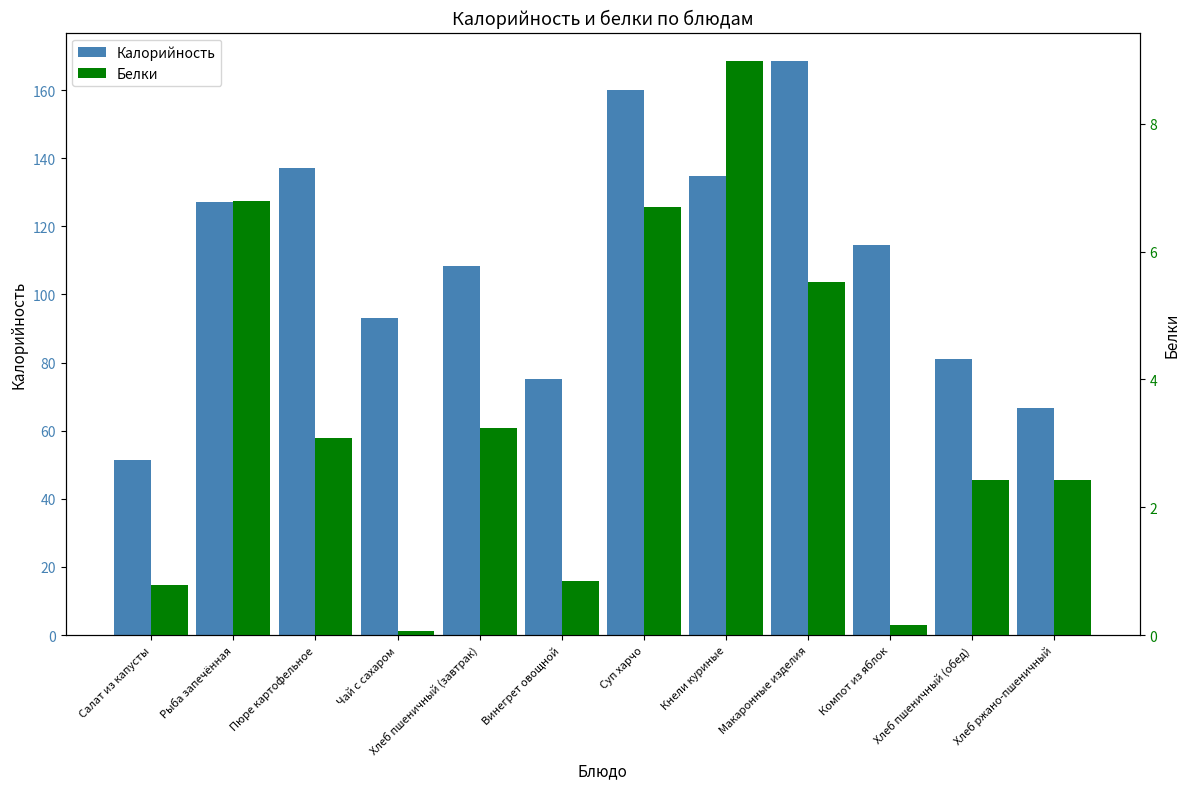

Is the value of Калорийность at Чай с сахаром greater than the value of Белки at Компот из яблок?

Yes